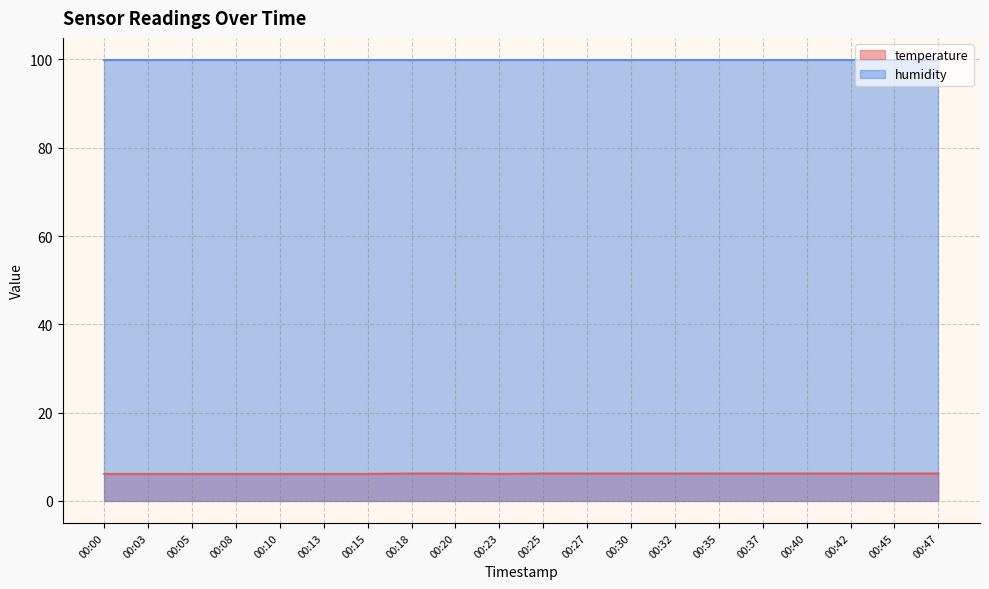

The chart shows a value of 6.2 at 00:42. True or false?

True